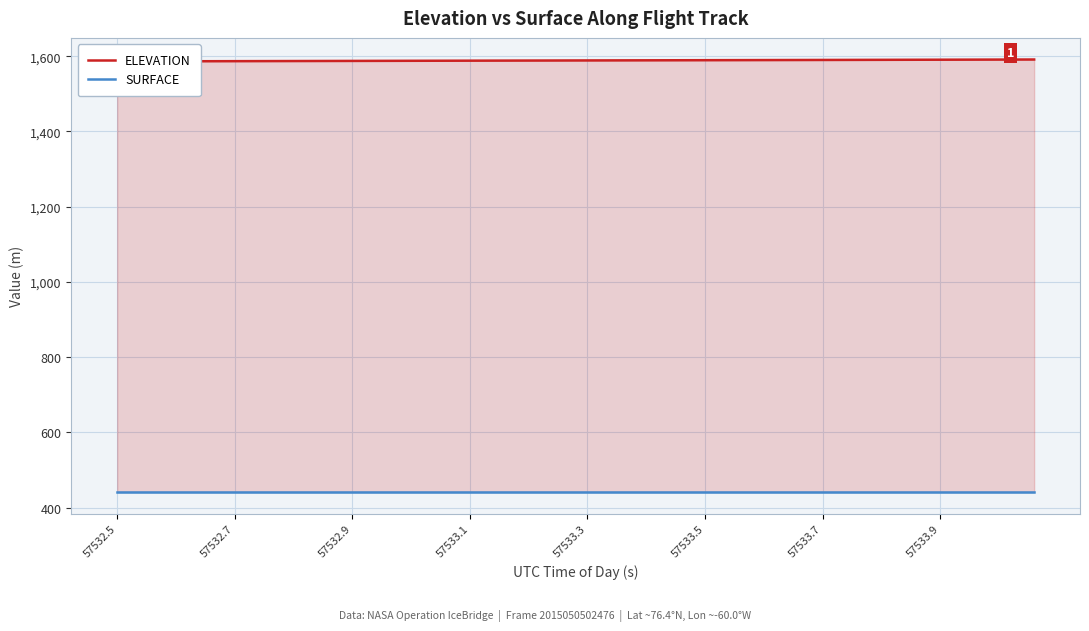

What is the total value across all series at 57532.7?

2028.4